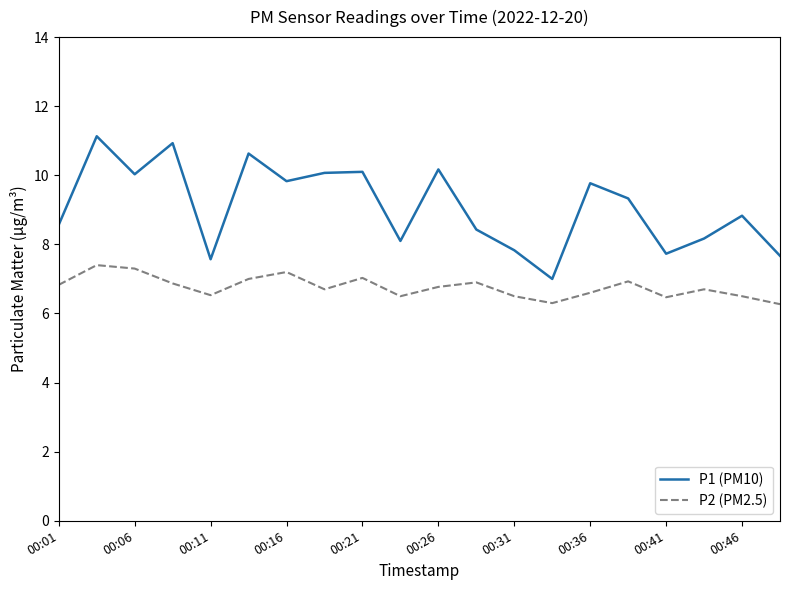

Which series has the largest range (max minus min)?

P1 (PM10)